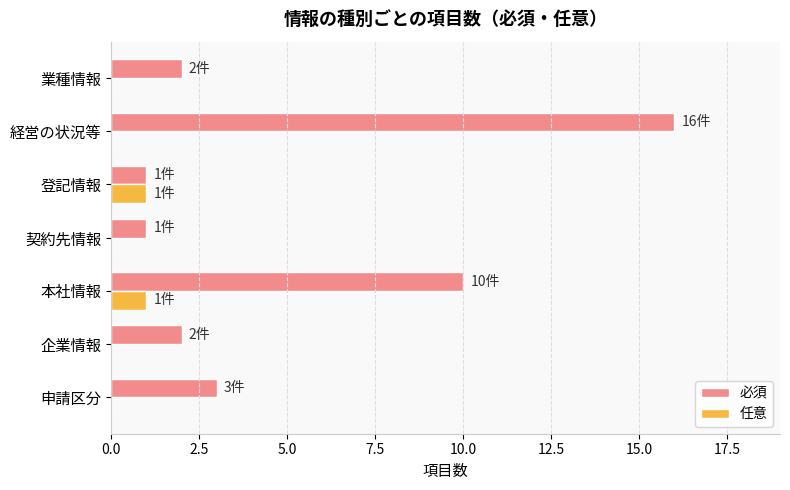

What is the sum of the 必須 values at 契約先情報 and 本社情報?

11